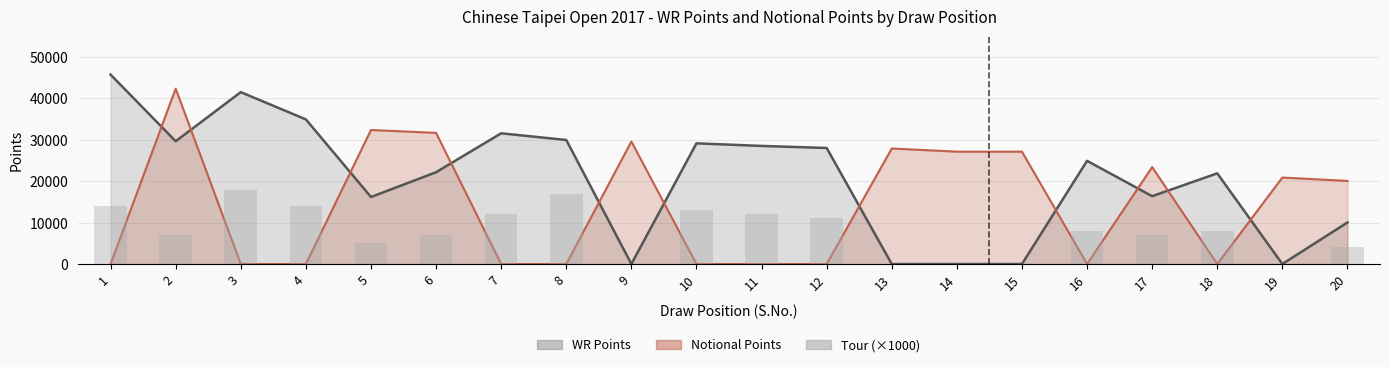

How many data points in Notional Points are less than 20080?

10